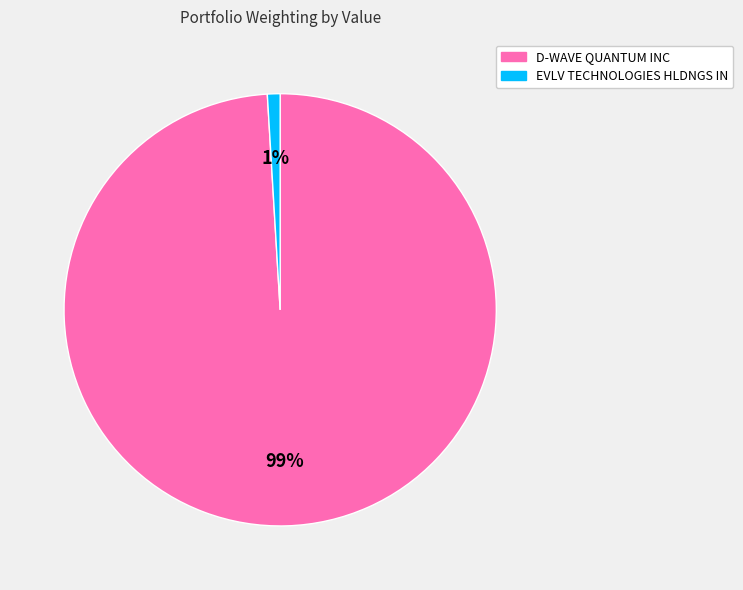

How many slices are in this pie chart?

2